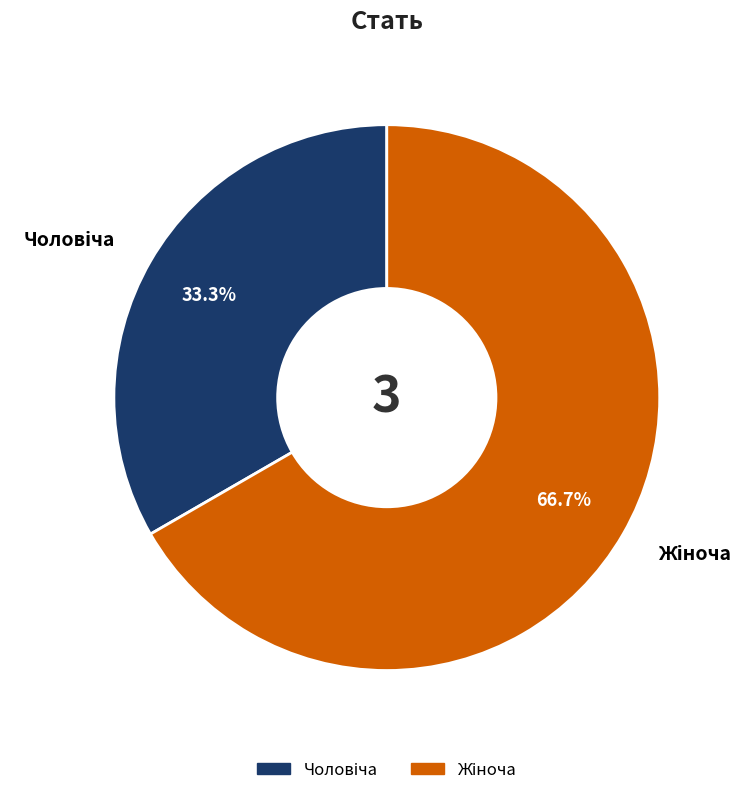

Is there any slice that represents more than half of the pie?

Yes